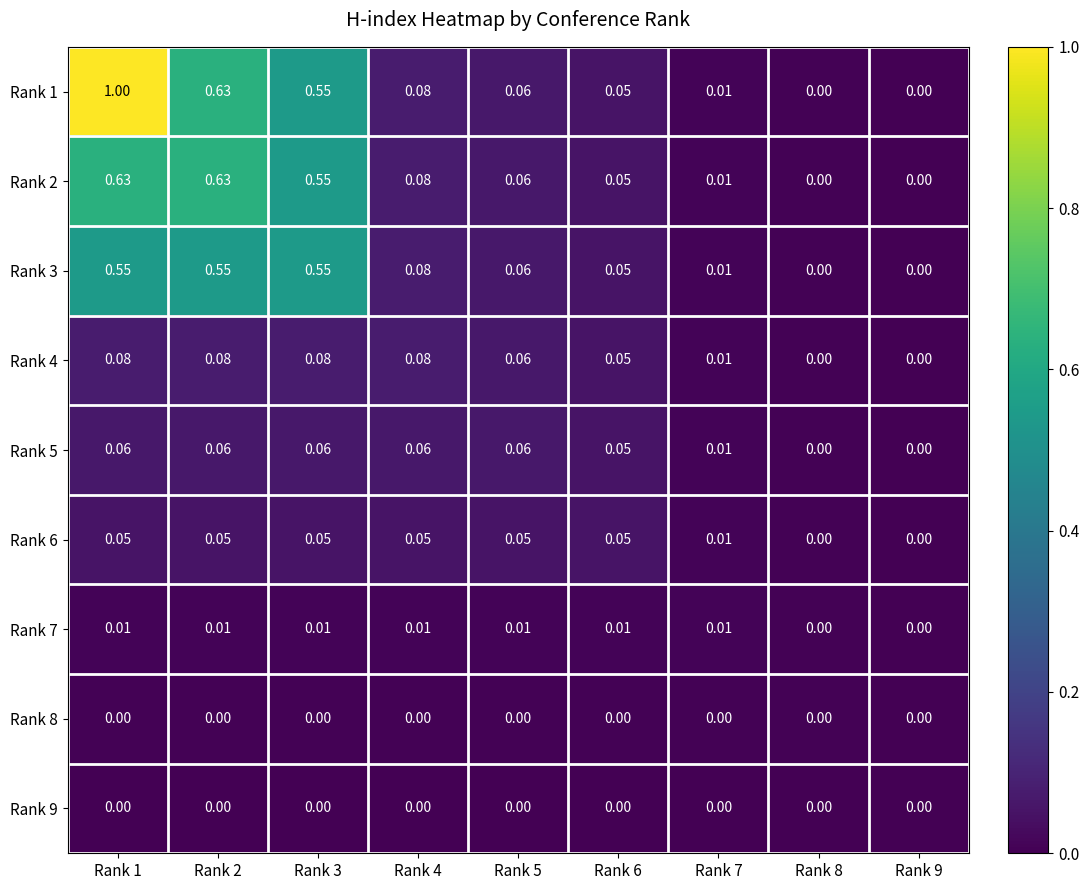

Is the value of Rank 5 at Rank 5 greater than the value of Rank 1 at Rank 2?

No